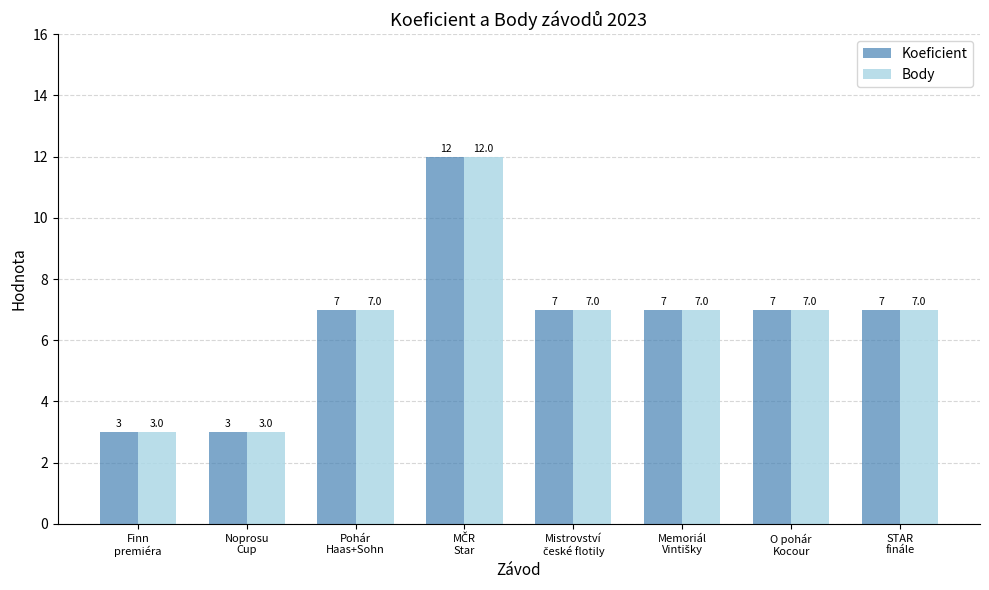

What is the smallest value displayed?

3